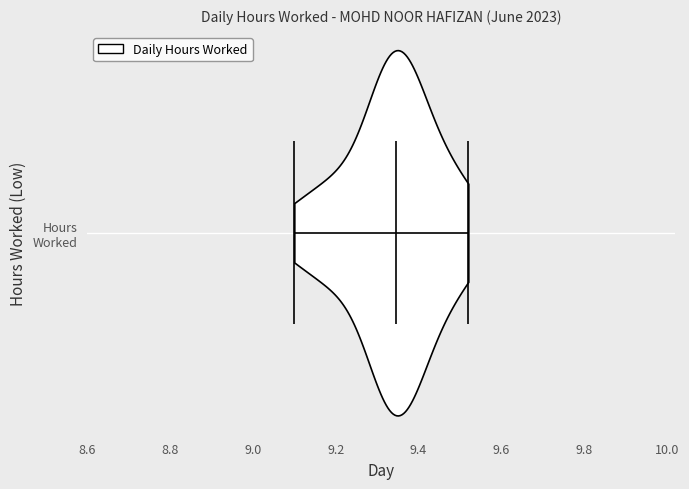

What is the lowest point the violin for Hours Worked reaches on the x-axis? The values are not printed on the chart, so give them approximately, as read against the axis.

9.10